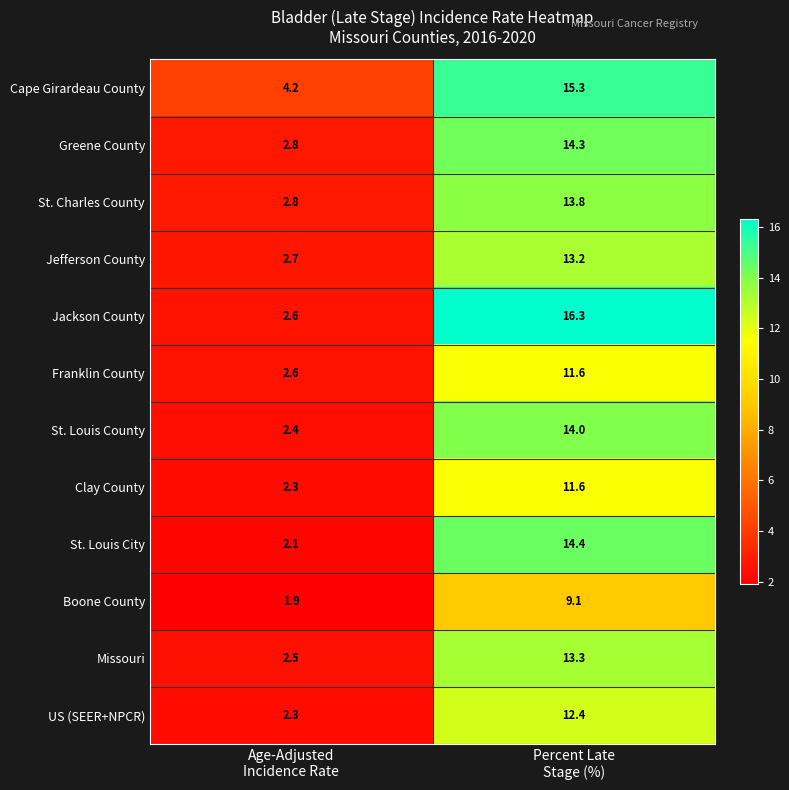

Reading left to right, transcribe all the data shown in this chart.

Cape Girardeau County: 4.2	15.3
Greene County: 2.8	14.3
St. Charles County: 2.8	13.8
Jefferson County: 2.7	13.2
Jackson County: 2.6	16.3
Franklin County: 2.6	11.6
St. Louis County: 2.4	14.0
Clay County: 2.3	11.6
St. Louis City: 2.1	14.4
Boone County: 1.9	9.1
Missouri: 2.5	13.3
US (SEER+NPCR): 2.3	12.4